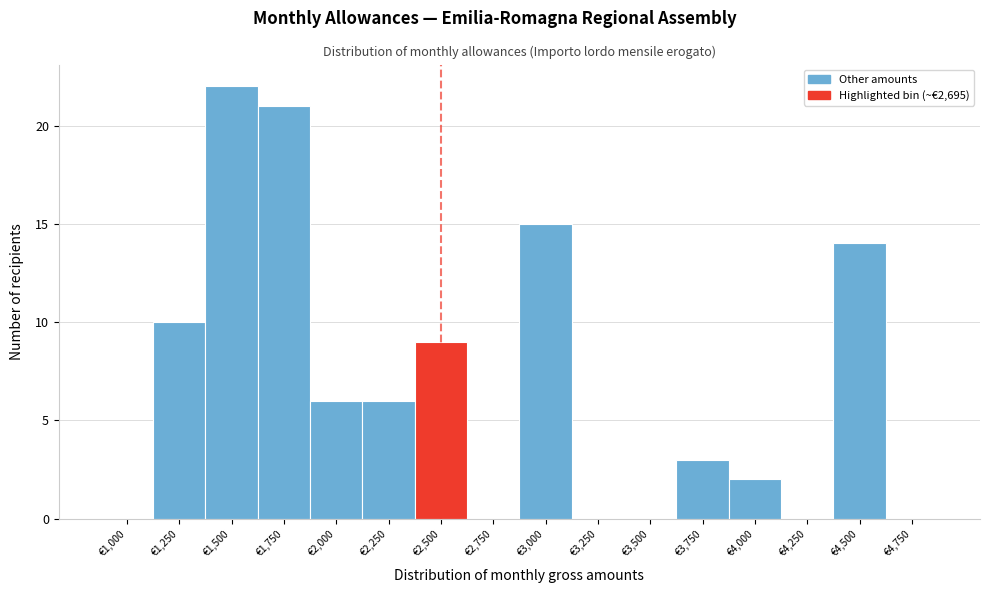

Reading left to right, extract all data points from this chart.

€1,000=0	€1,250=10	€1,500=22	€1,750=21	€2,000=6	€2,250=6	€2,500=9	€2,750=0	€3,000=15	€3,250=0	€3,500=0	€3,750=3	€4,000=2	€4,250=0	€4,500=14	€4,750=0